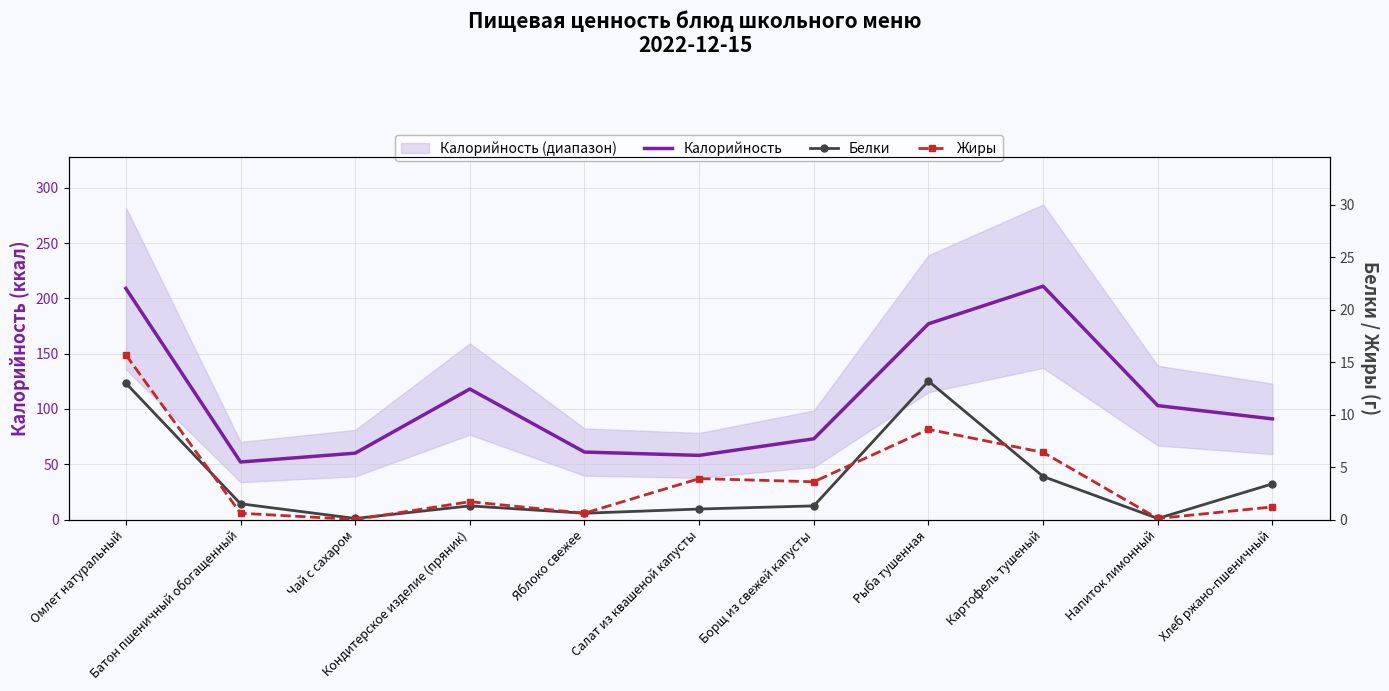

At which label does Жиры first exceed 1?

Омлет натуральный